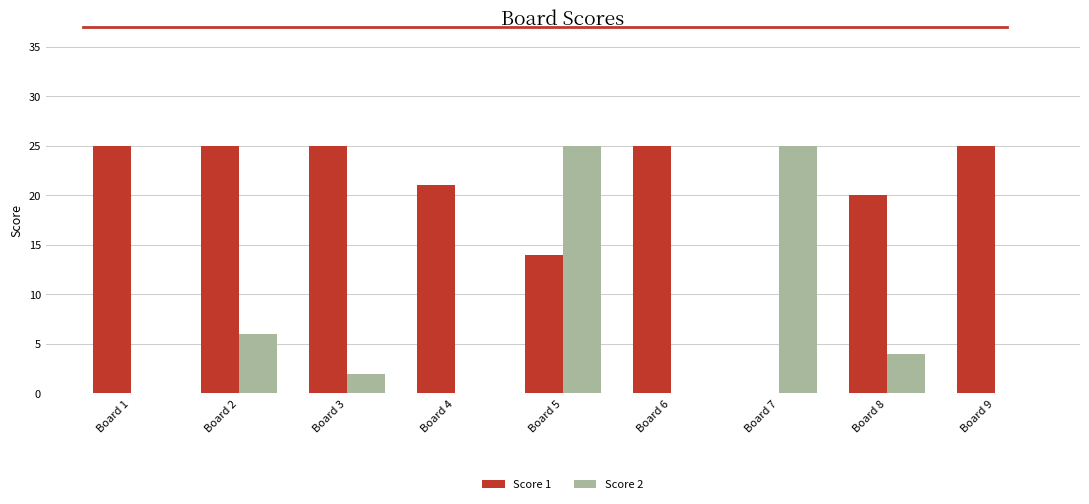

Is it true that Score 2 equals 45 at Board 5?

False